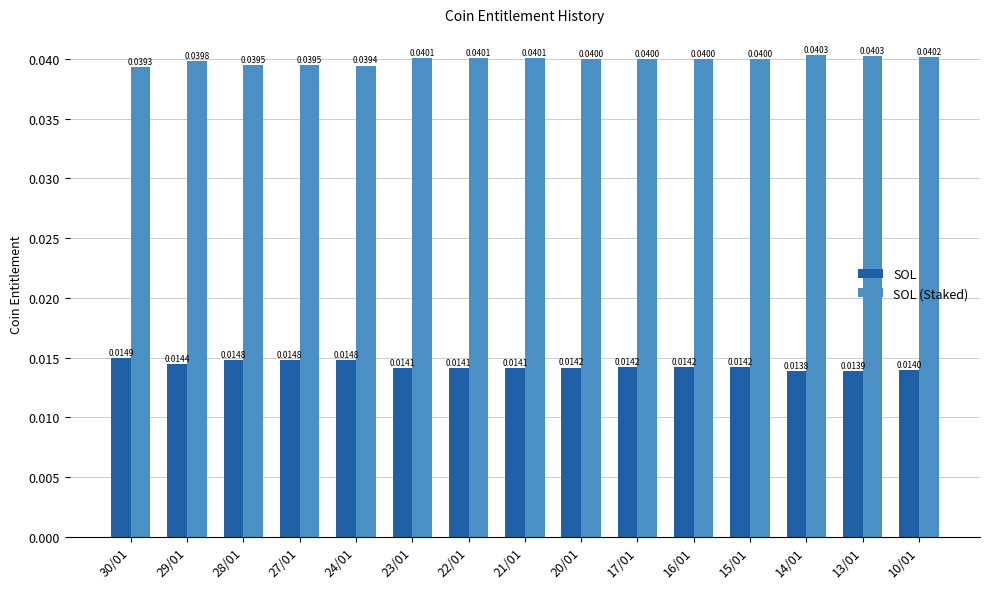

At which label does SOL (Staked) reach its minimum?

30/01